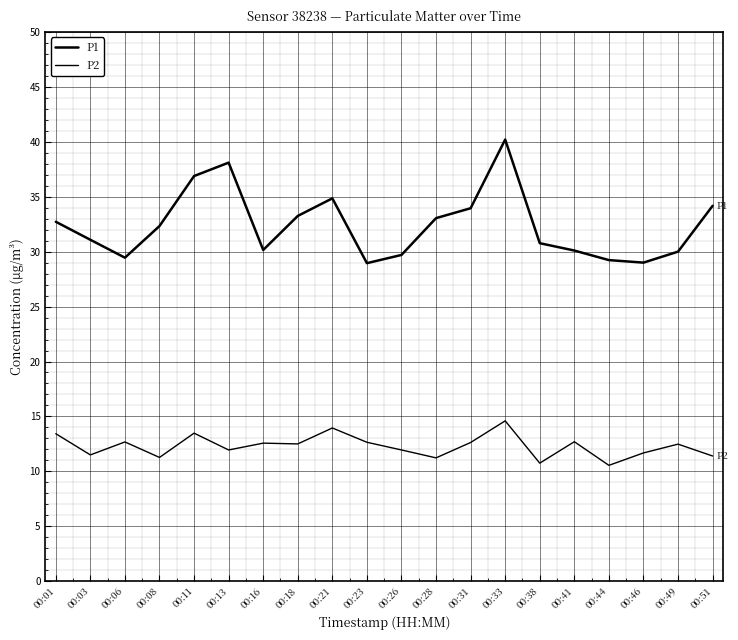

True or false: P1 has a value of 11.2 at 00:31.

False